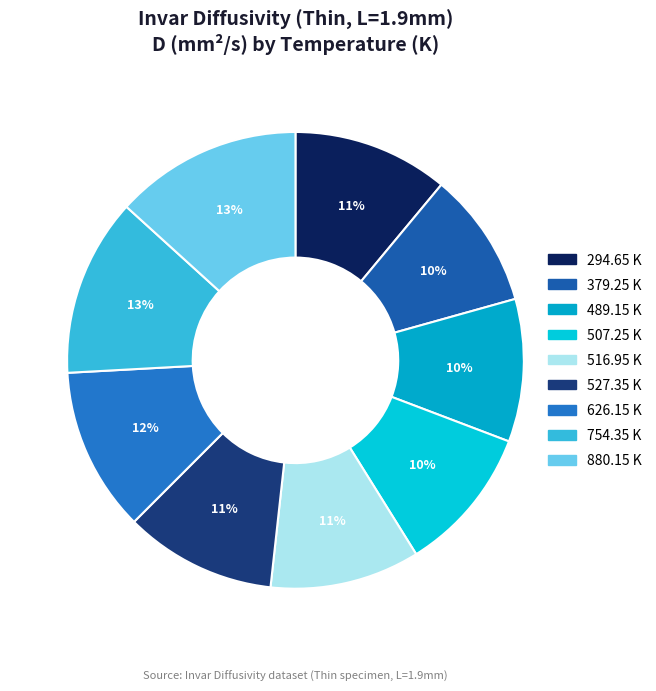

What percentage is the 516.95 K slice, to the nearest percent?

11%